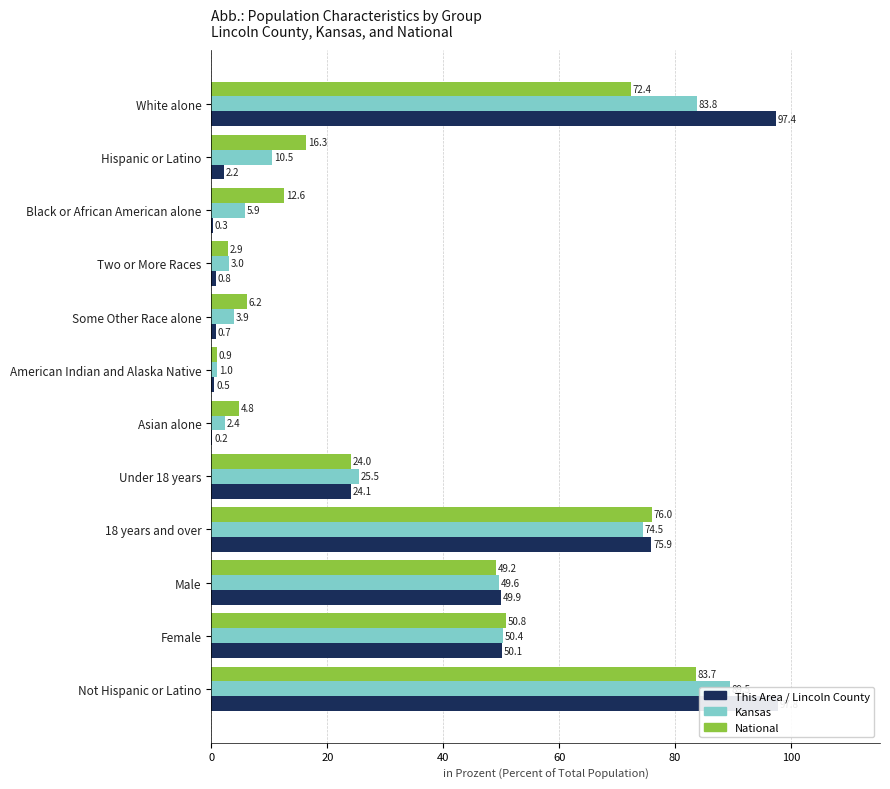

The Kansas series shows 43.4 at Not Hispanic or Latino. True or false?

False